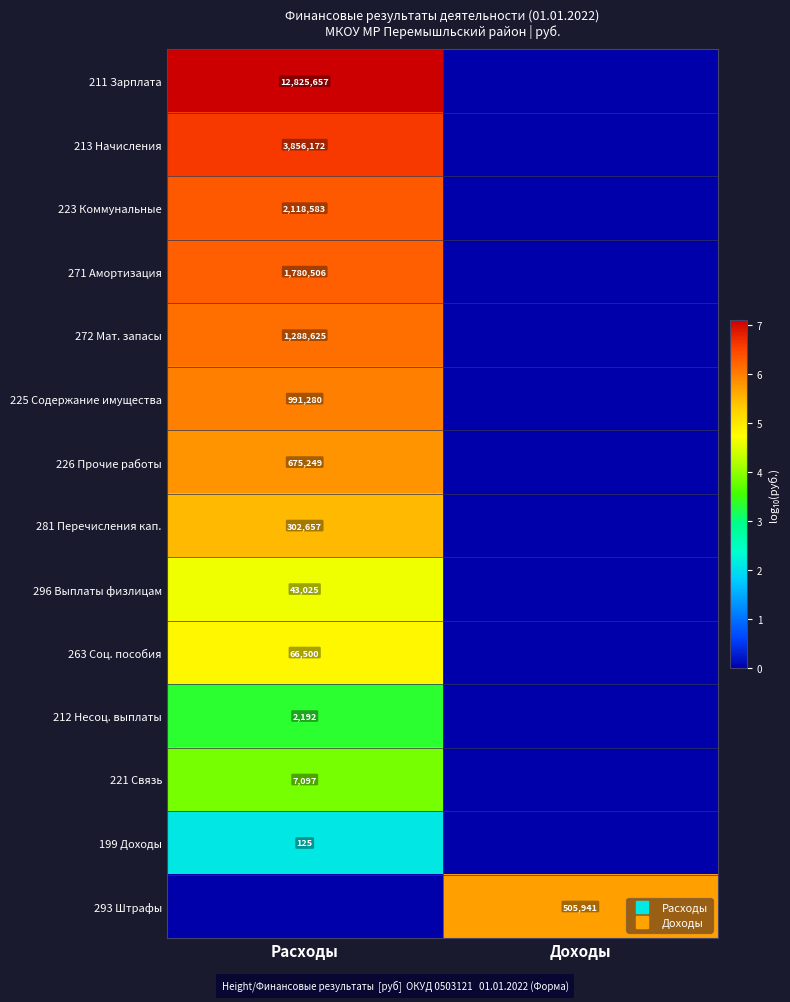

At how many categories does at least one series exceed 0?

2